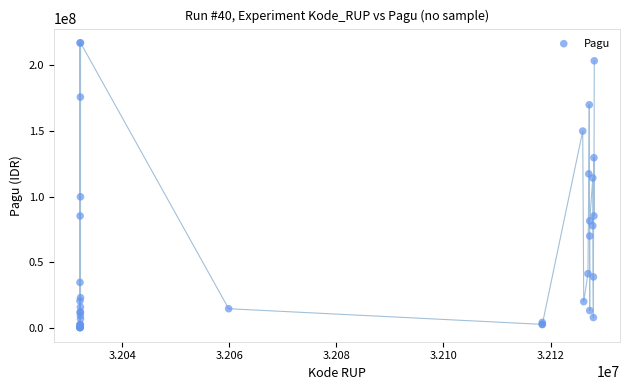

What Y value in the scatter plot is closest to 108830000?

114296000